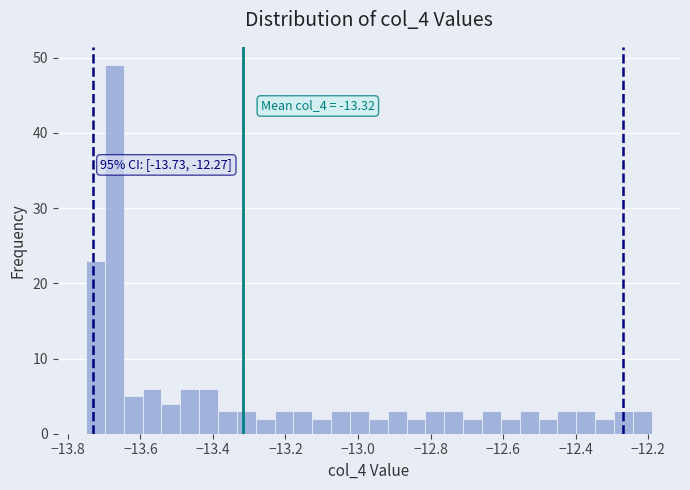

Around what value on the x-axis is the tallest bar? Give the approximate position of its centre, as read against the axis.

-13.68